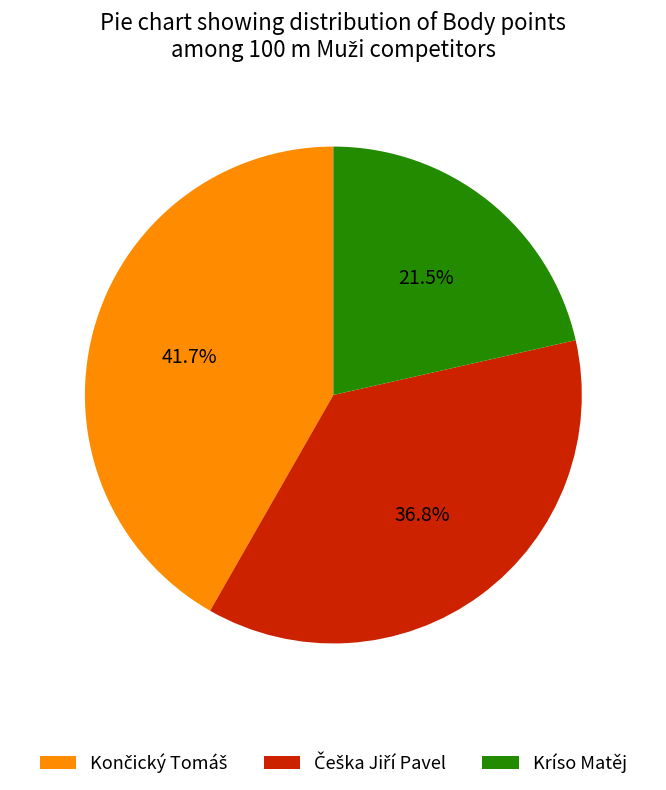

Is there a majority slice in this chart?

No